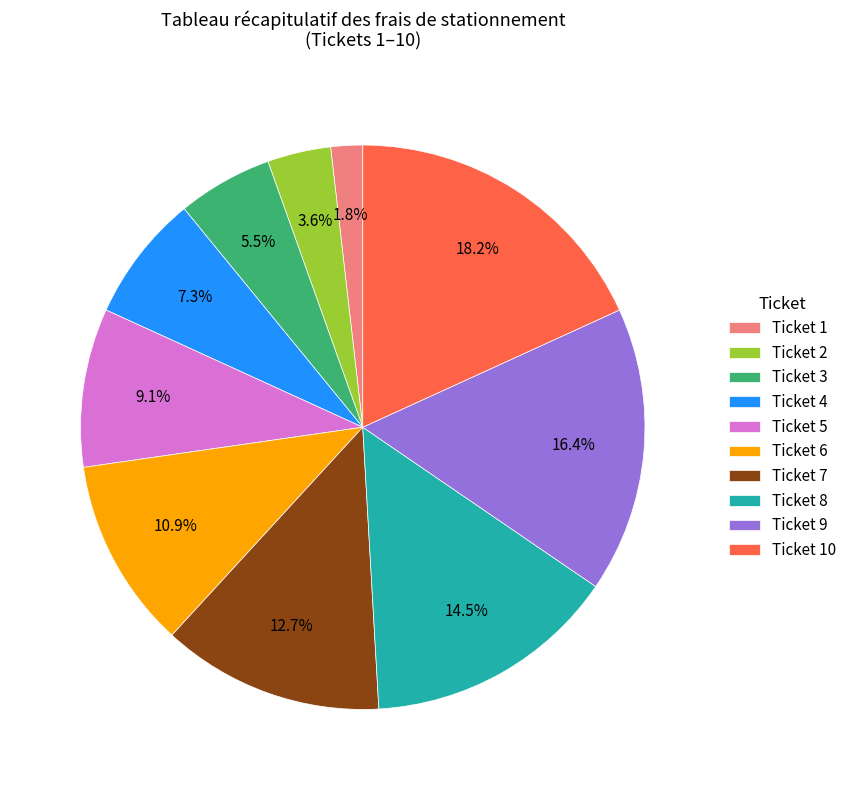

True or false: Ticket 5 accounts for 9% of the total.

True